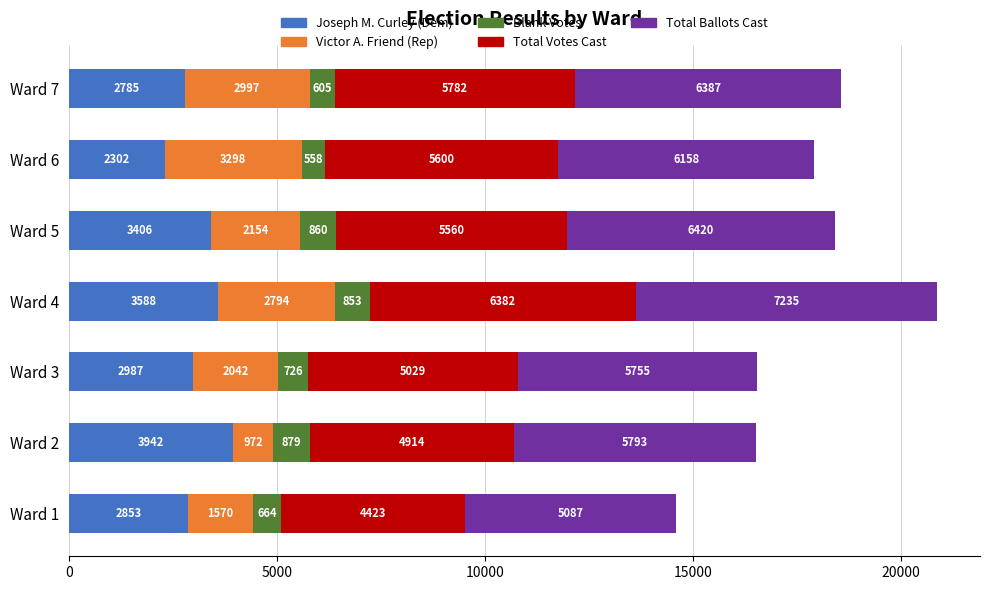

What is the difference between the Joseph M. Curley (Dem) values at Ward 2 and Ward 4?

354